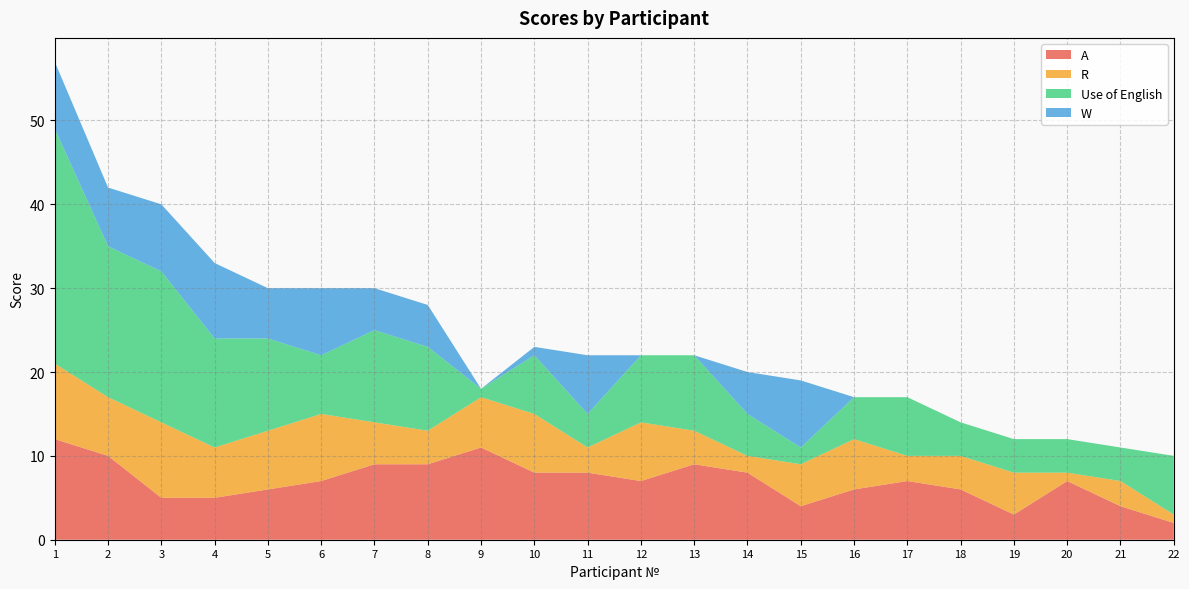

Reading left to right, extract all data points from this chart.

A: 12	10	5	5	6	7	9	9	11	8	8	7	9	8	4	6	7	6	3	7	4	2
R: 9	7	9	6	7	8	5	4	6	7	3	7	4	2	5	6	3	4	5	1	3	1
Use of English: 28	18	18	13	11	7	11	10	1	7	4	8	9	5	2	5	7	4	4	4	4	7
W: 8	7	8	9	6	8	5	5	0	1	7	0	0	5	8	0	0	0	0	0	0	0